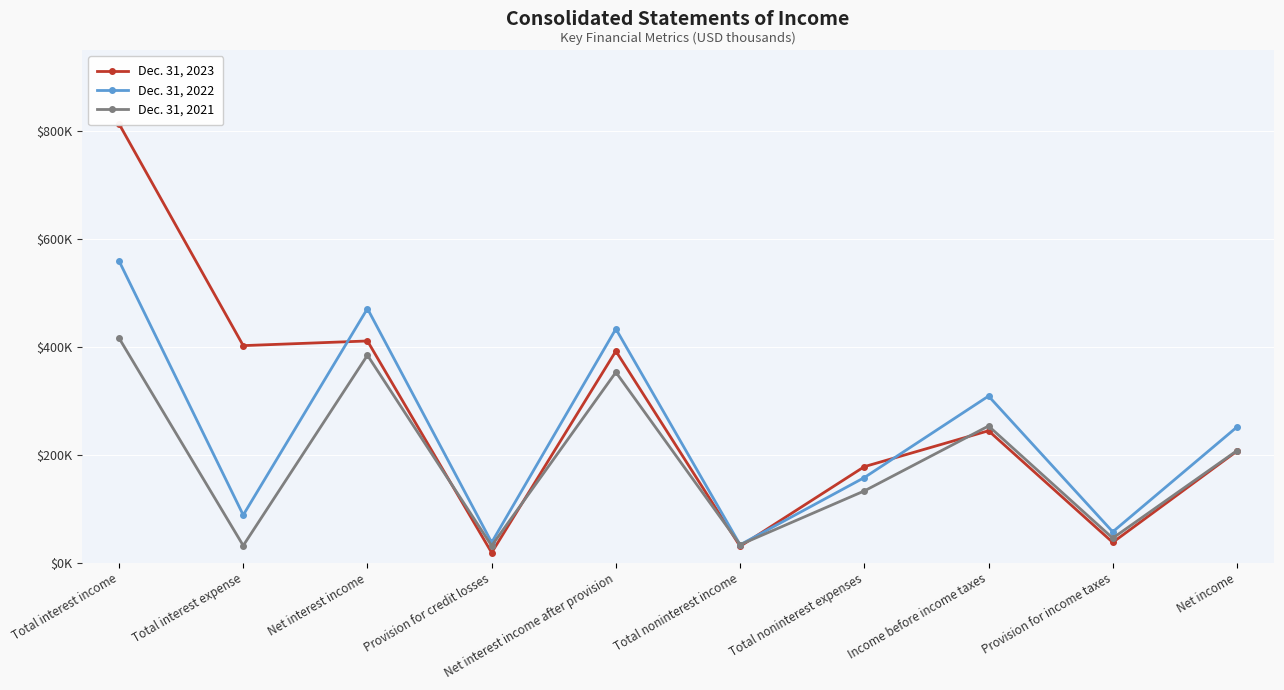

Is it true that Dec. 31, 2022 equals 788464 at Total interest income?

False